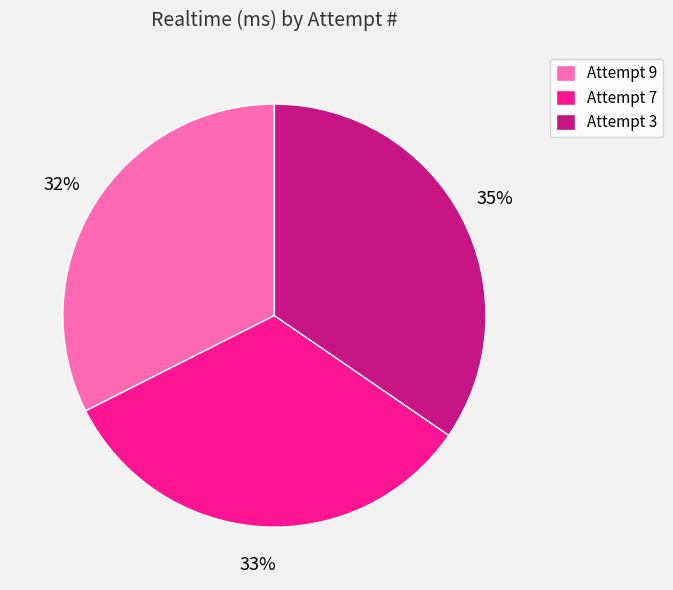

To the nearest percent, what percentage of the pie is Attempt 3?

35%